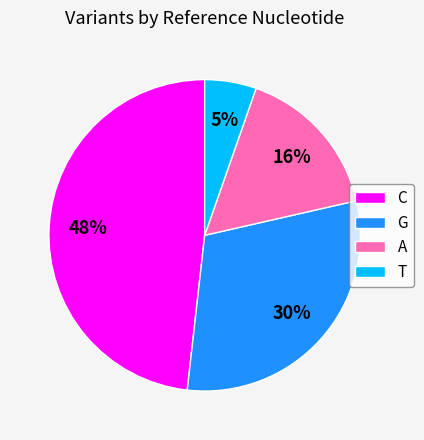

Do T and G together represent more than half of the pie?

No